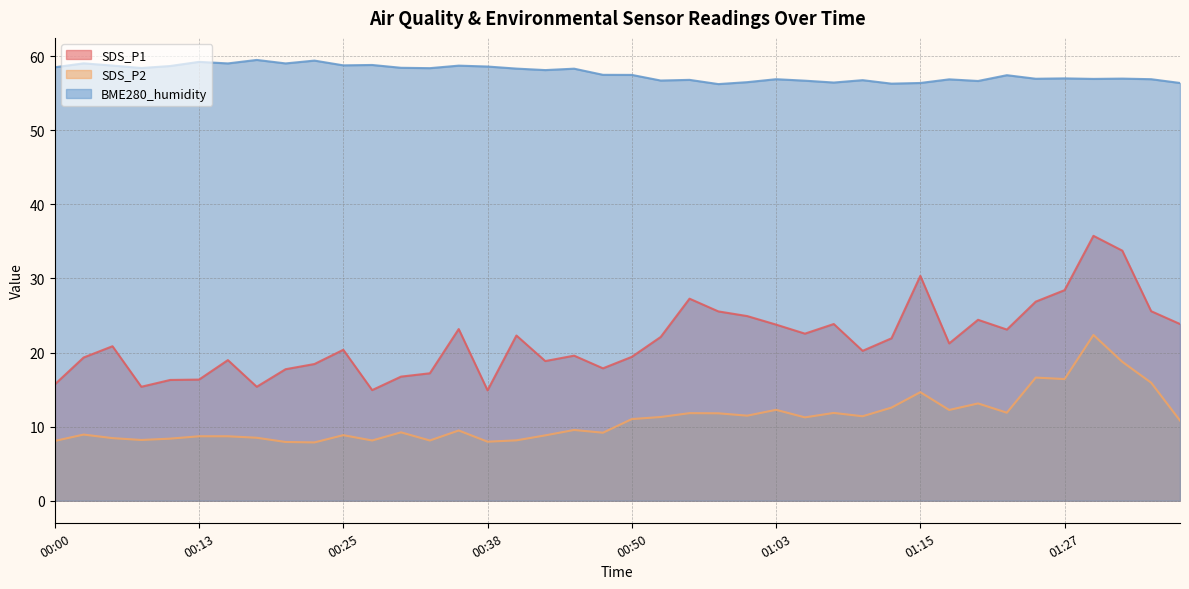

At which category is the sum across all series the highest?

01:30